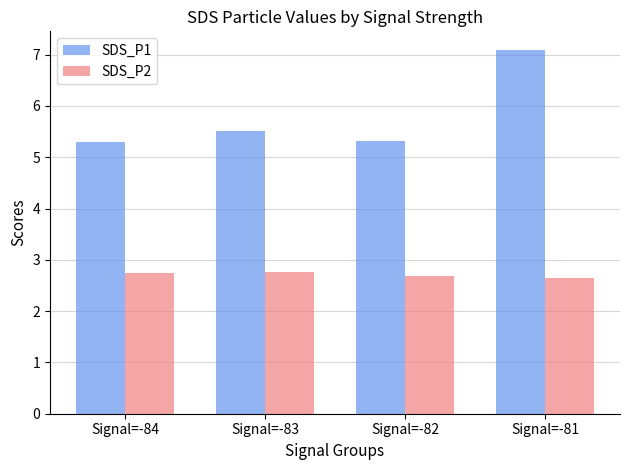

What is the value of the SDS_P1 bar at the 1st from the left?

5.3